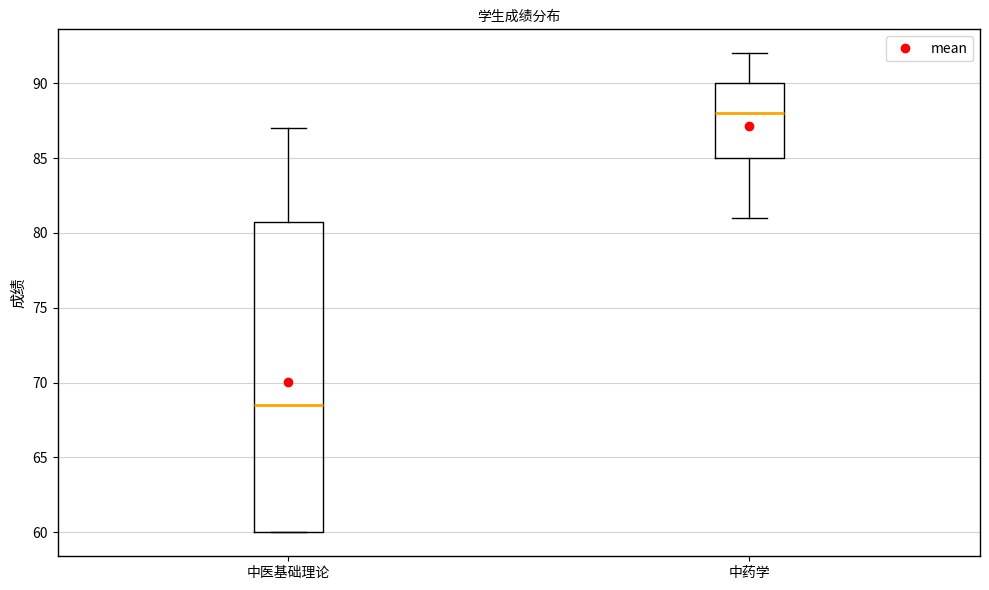

Where does the upper whisker of the box for 中医基础理论 end on the y-axis? The values are not printed on the chart, so give them approximately, as read against the axis.

87.0